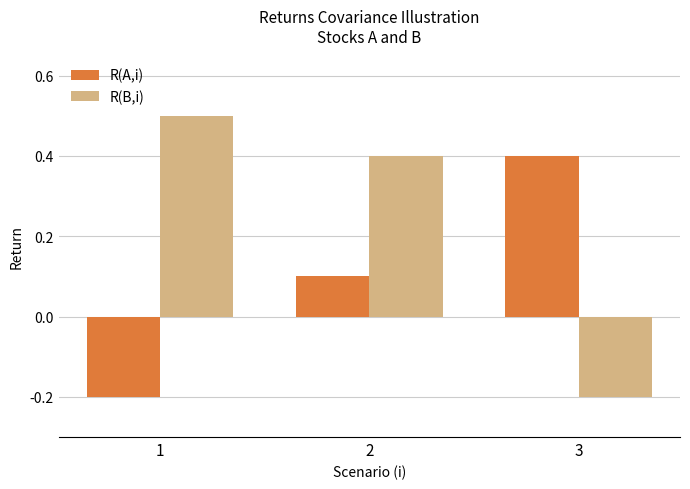

What is the value of the R(A,i) bar at the 3rd from the left?

0.4